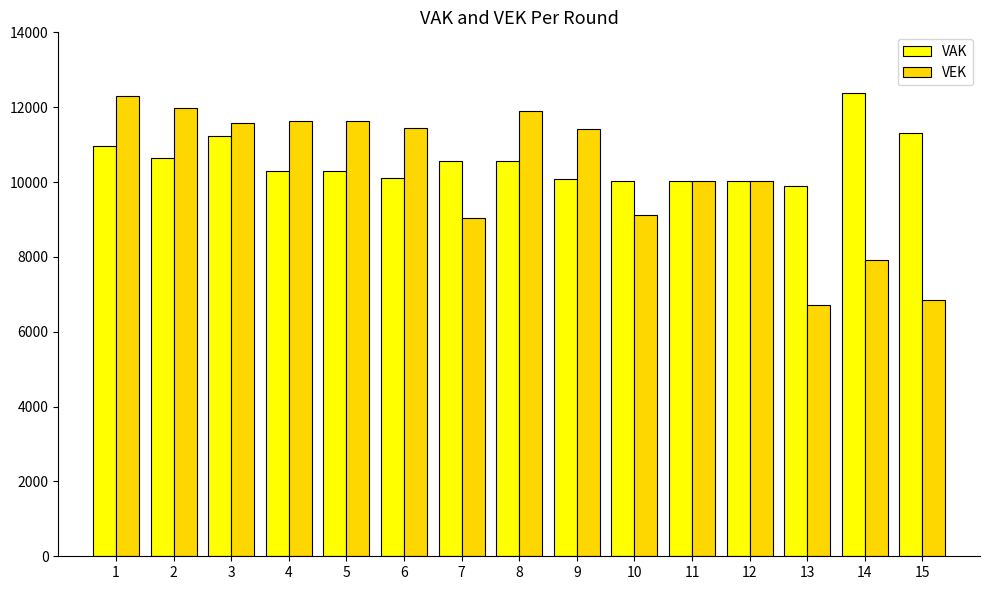

What is the value of the VAK bar at the 13th from the left?

9884